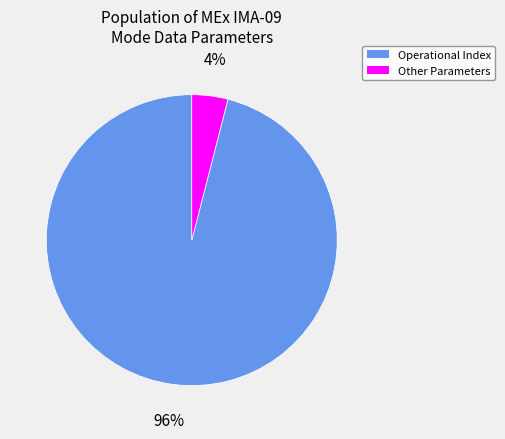

Is there a majority slice in this chart?

Yes